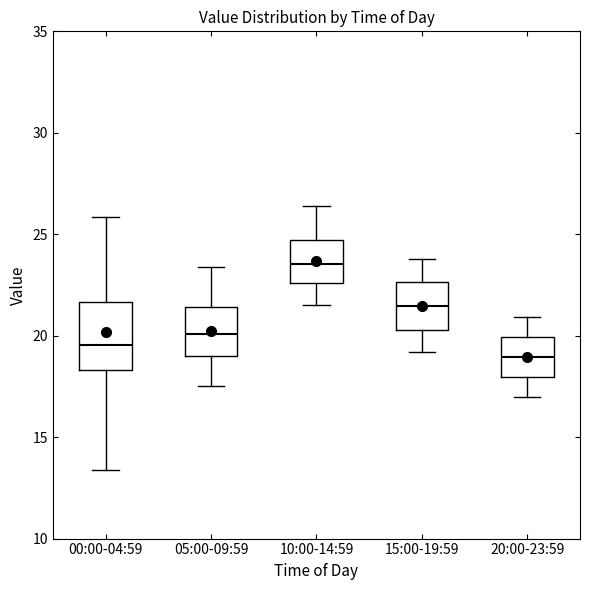

Where is the lower edge of the box for 20:00-23:59 on the y-axis? The values are not printed on the chart, so give them approximately, as read against the axis.

18.0